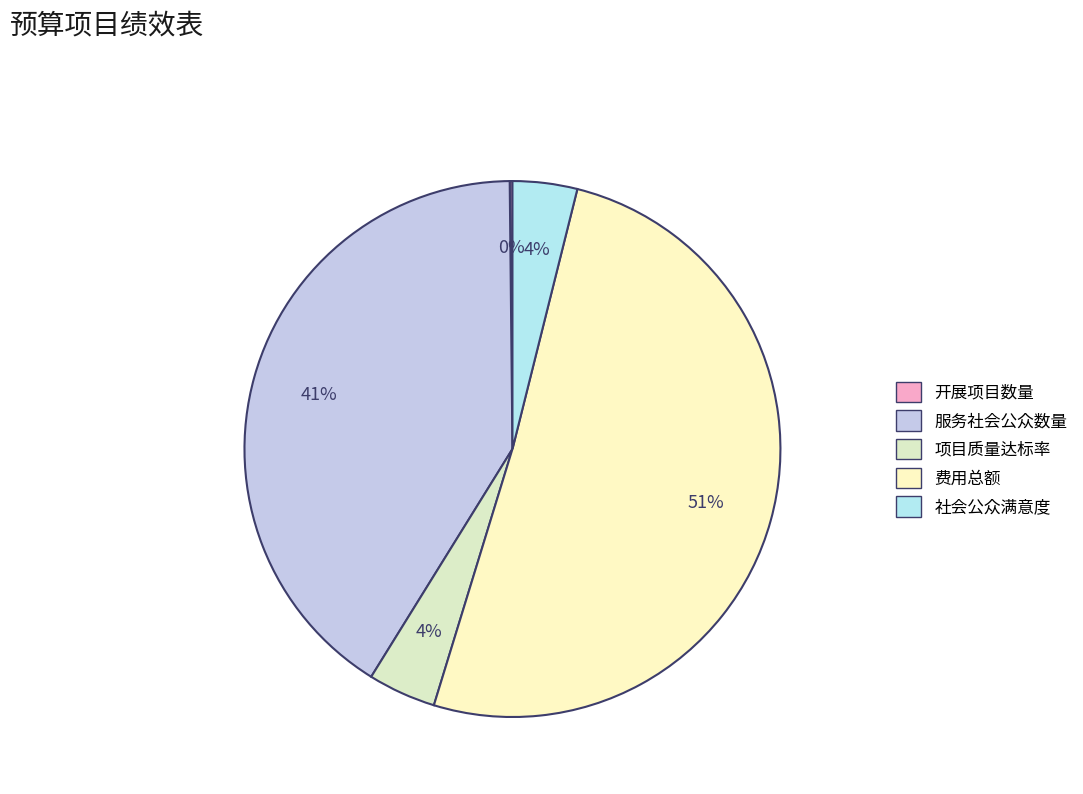

How many segments does this pie chart have?

5